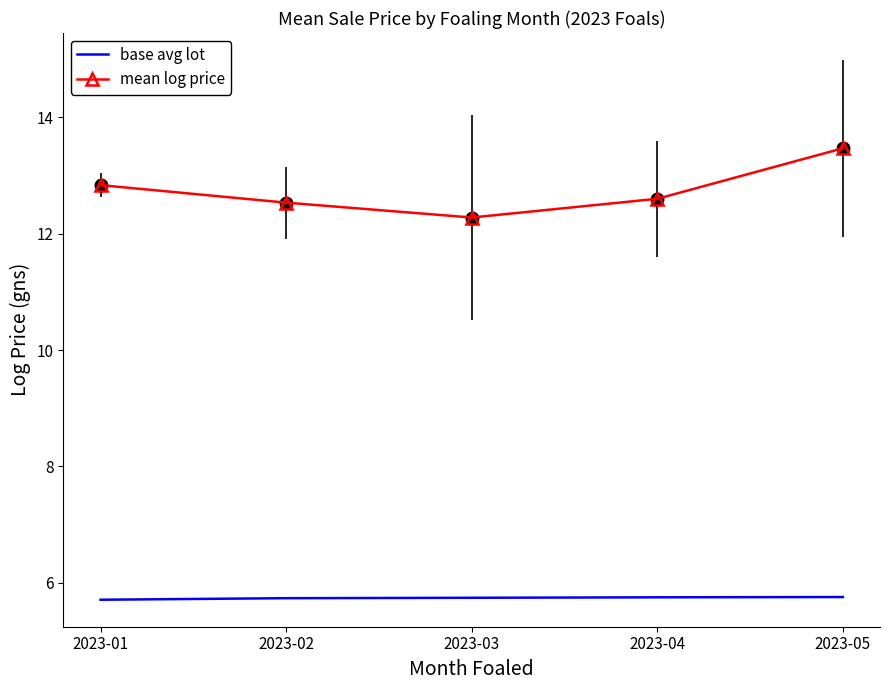

Which category has the highest value across all series?

2023-05